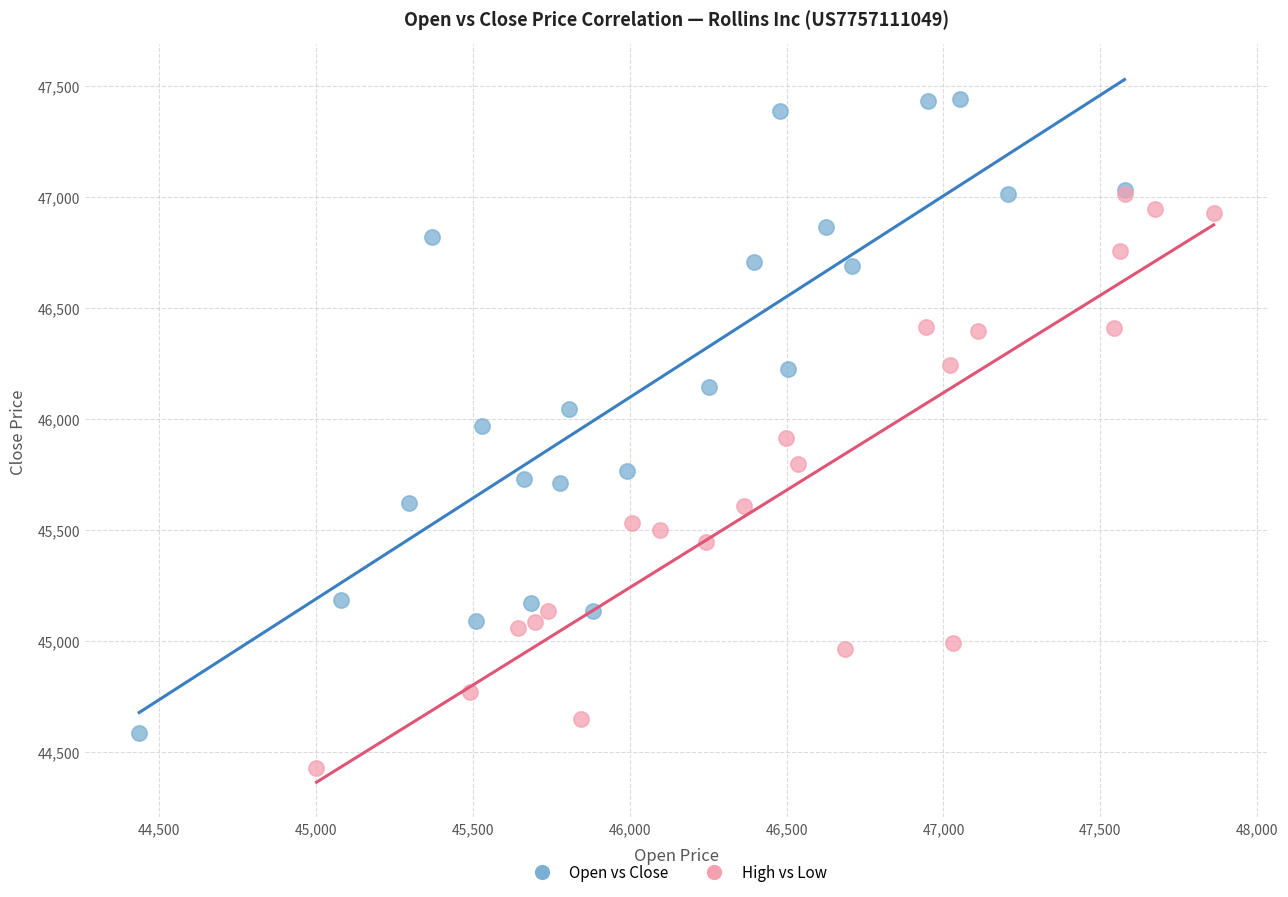

Which series contains the lowest Y value?

High vs Low